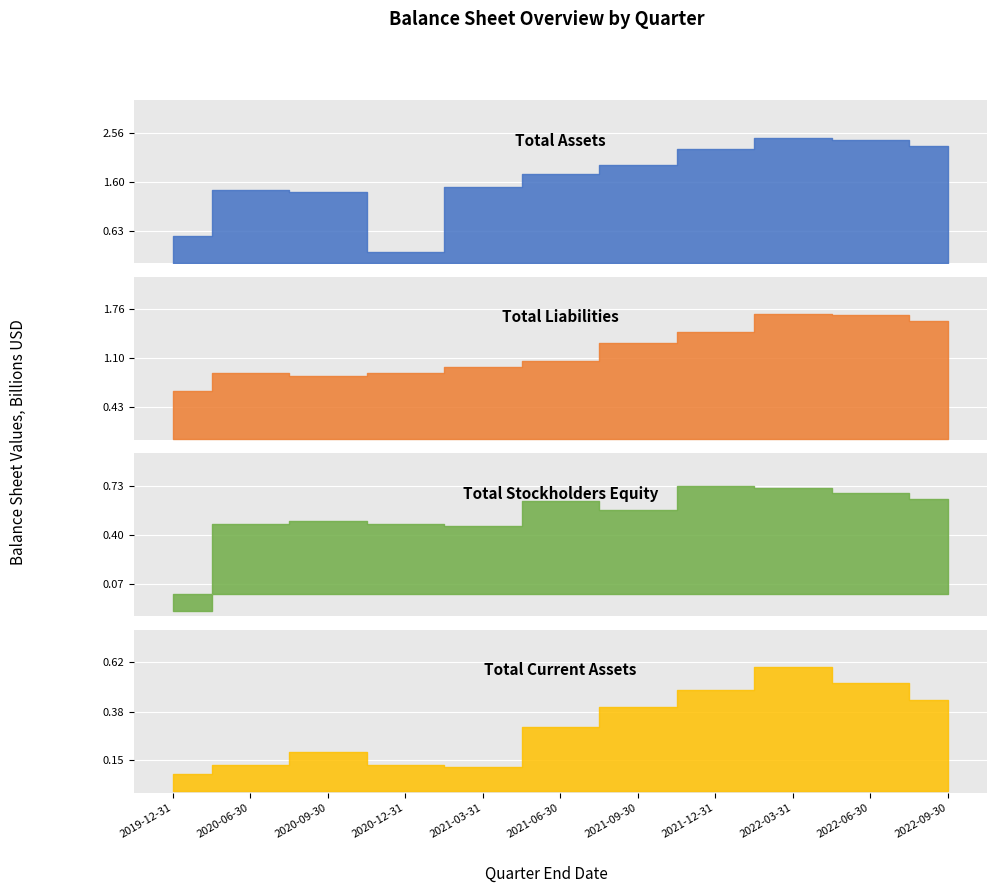

The value of Total Liabilities at 2021-12-31 is 1.5. True or false?

True